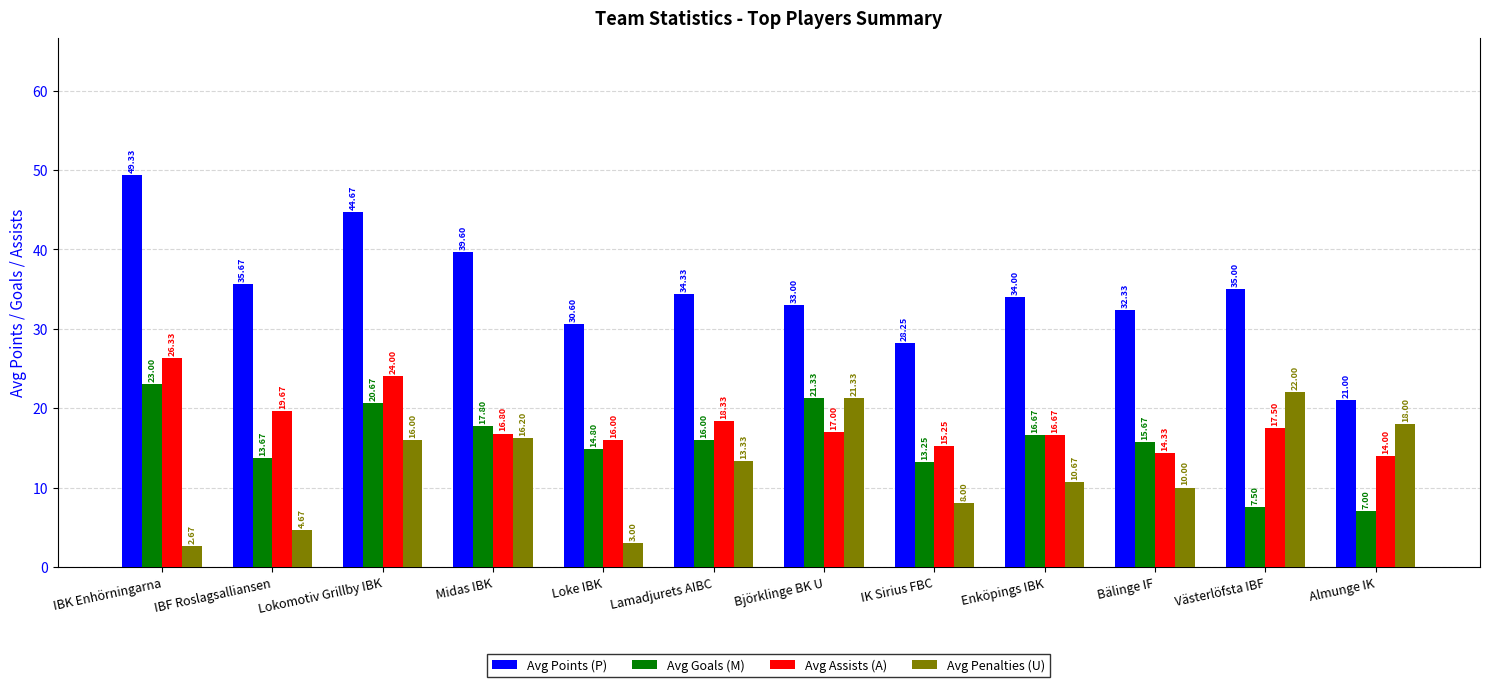

What is the highest value of the Avg Goals (M) series?

23.0